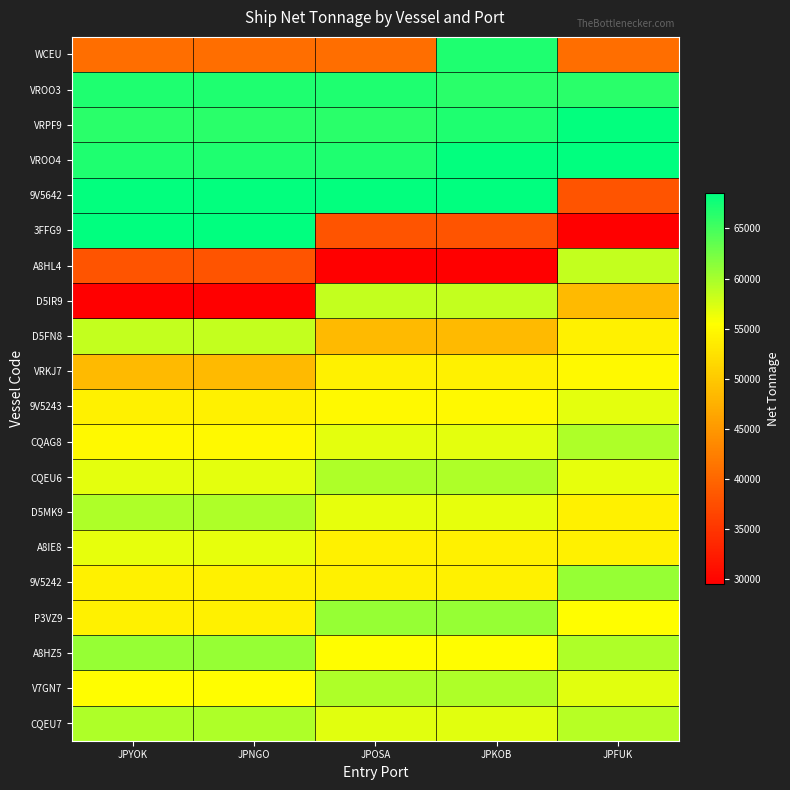

How many categories are shown in the chart?

5